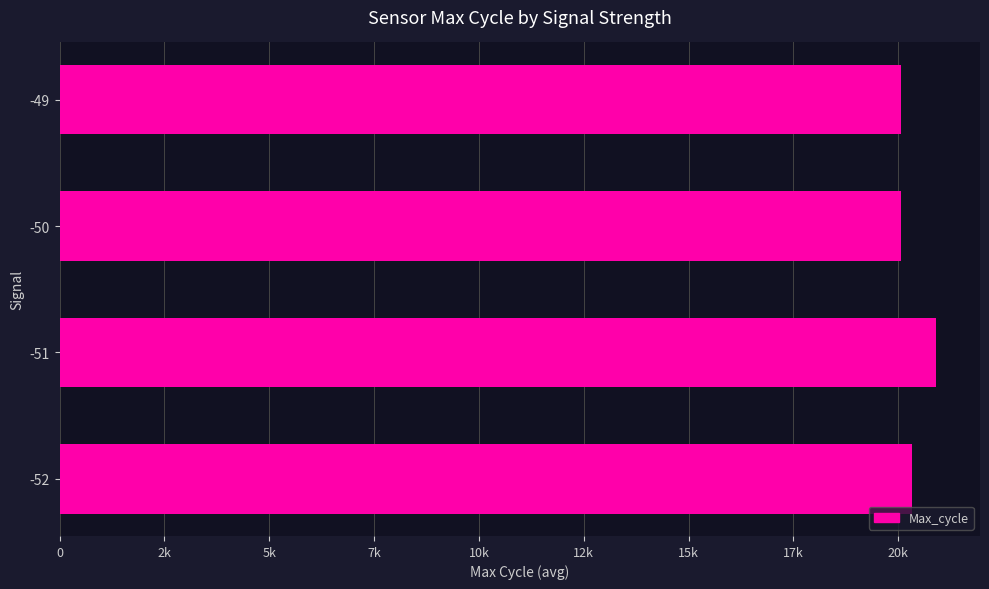

What is the maximum value shown in the chart?

20904